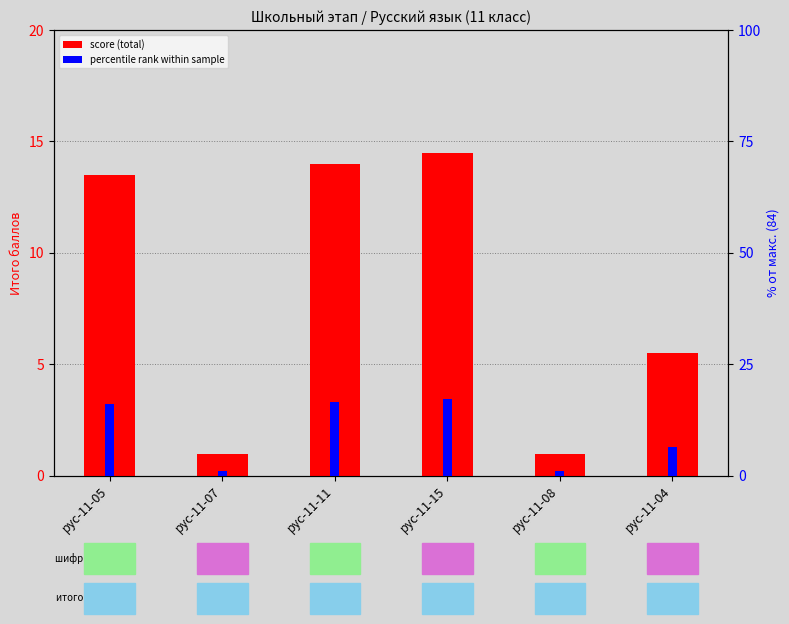

Which series has the widest spread of values?

percentile rank within sample